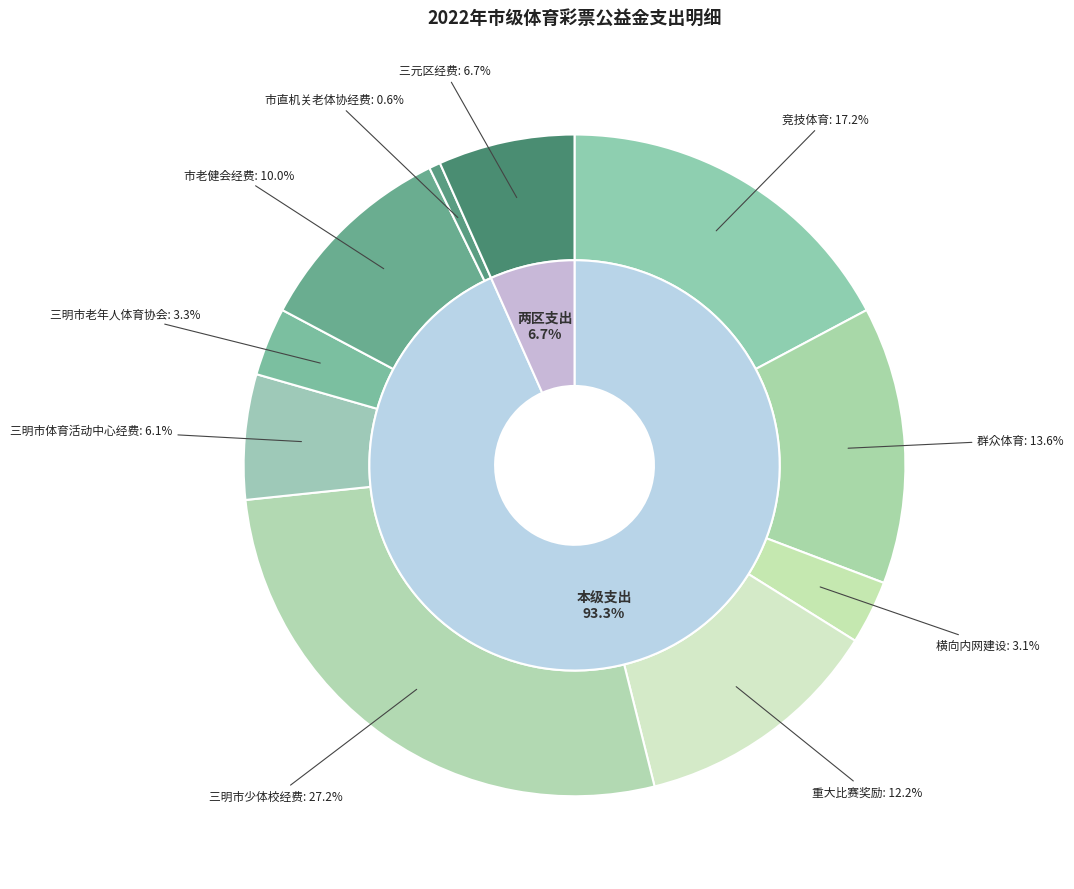

Is there any slice that represents more than half of the pie?

No